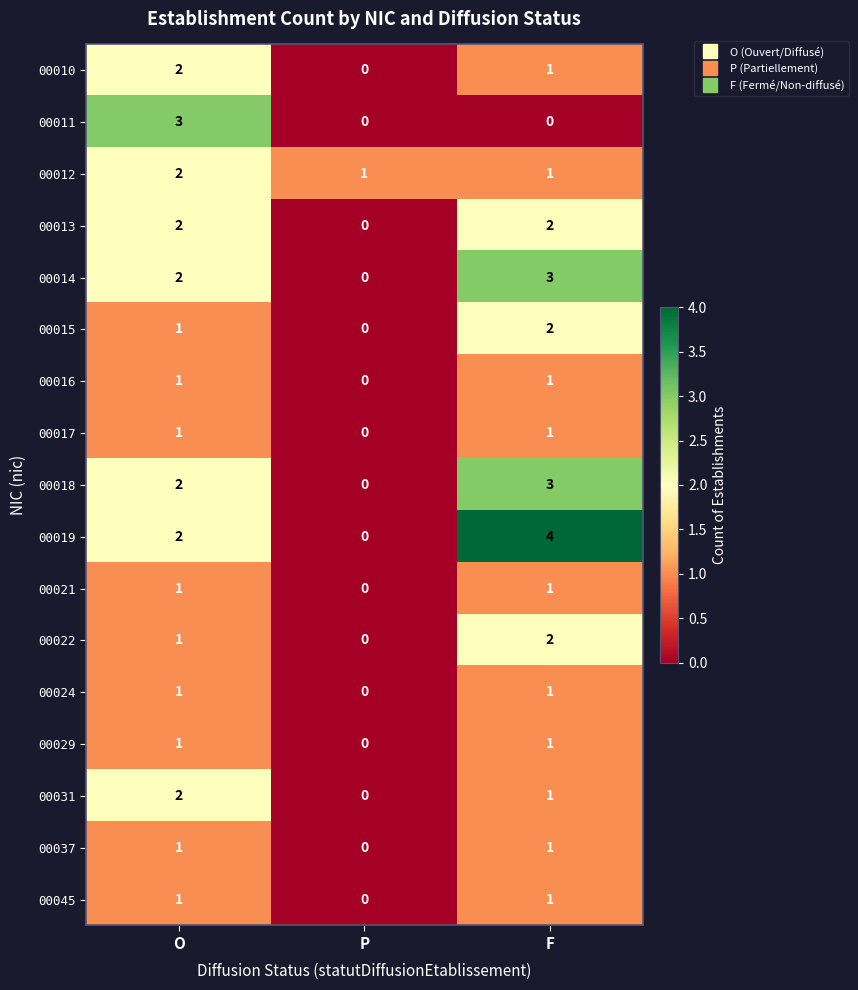

True or false: 00029 has a value of 1 at O.

True